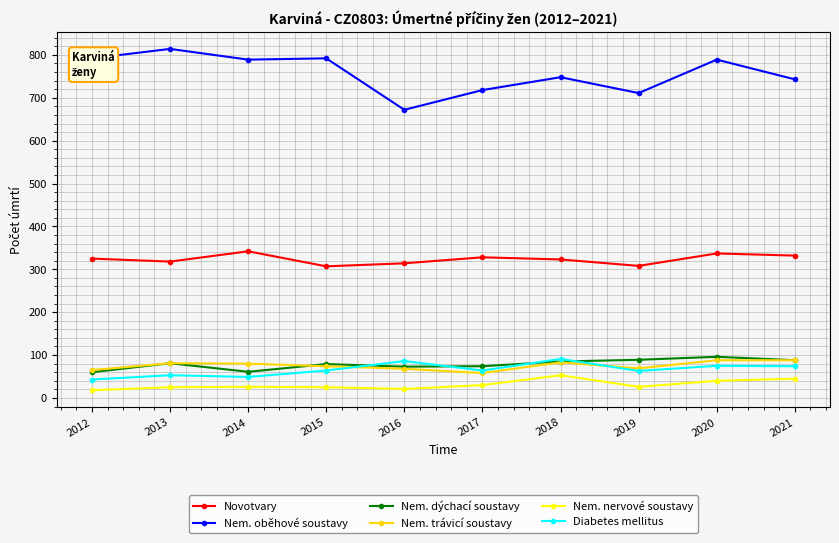

True or false: Nem. oběhové soustavy has more than 2 interior local peaks.

True